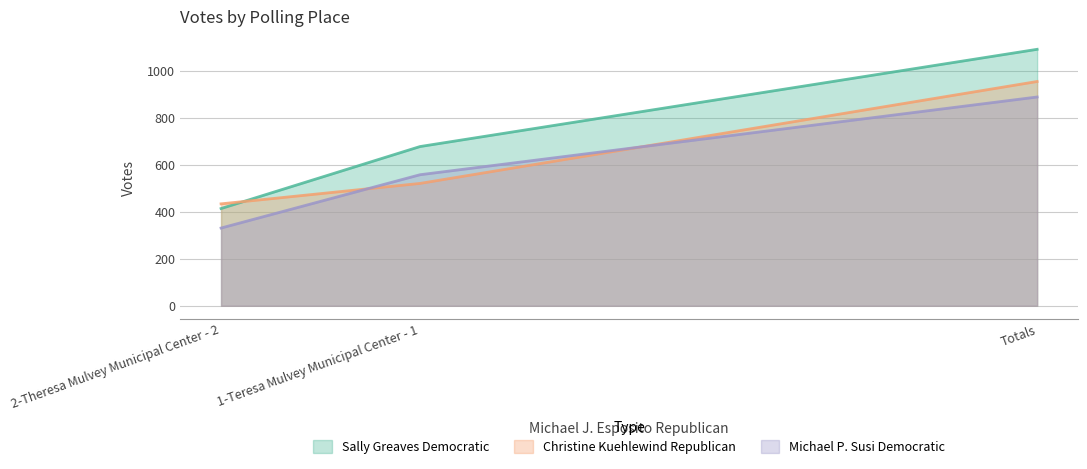

How many values in the Christine Kuehlewind Republican series are below 521?

1